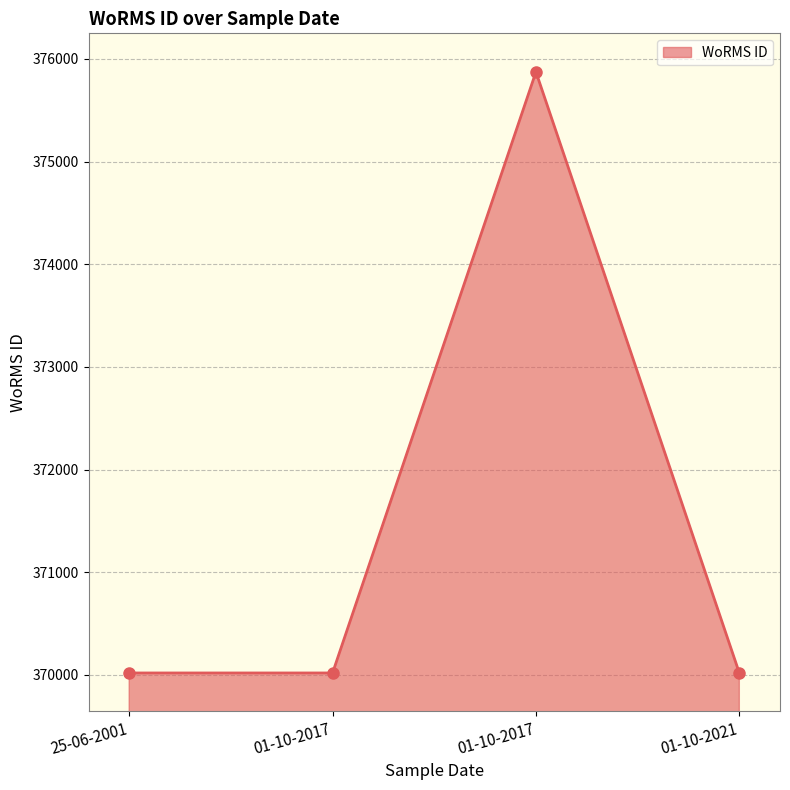

What is the label of the 2nd point from the right?

01-10-2017